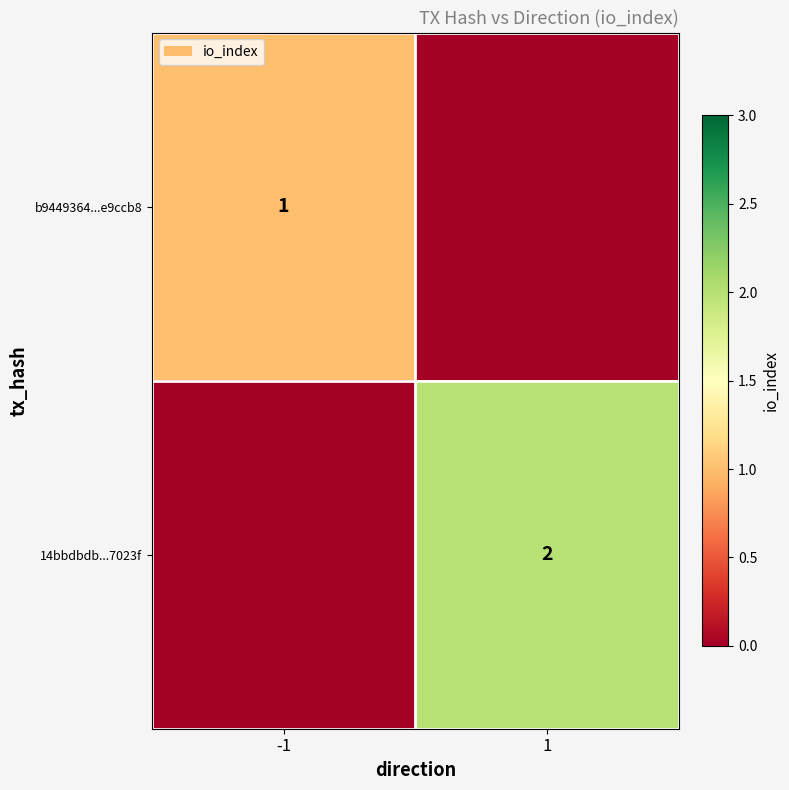

The 14bbdbdb...7023f series shows 3 at 1. True or false?

False